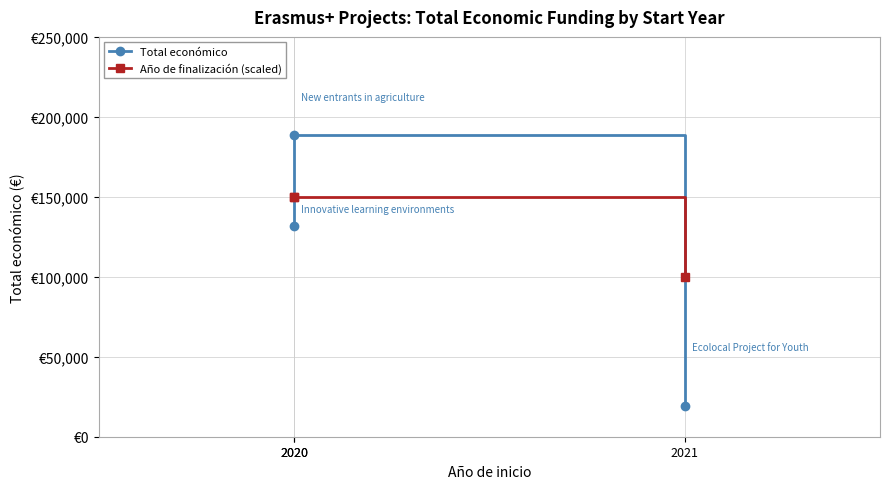

How many values in the Total económico series are below 131658?

1